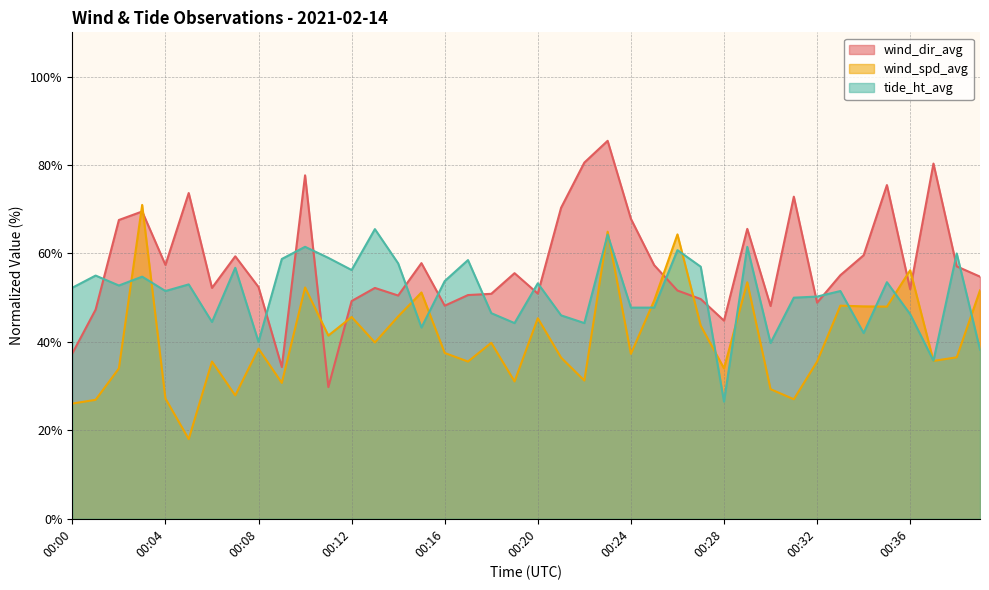

In wind_spd_avg, how many points are higher than both neighbors (excluding endpoints)?

13